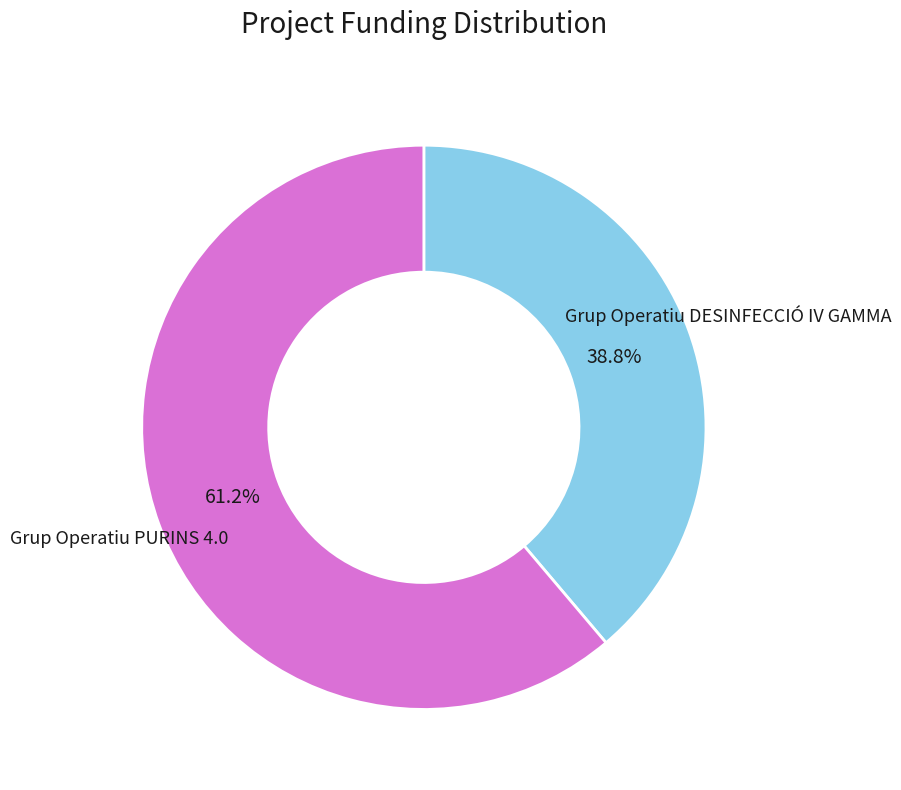

Is there any slice that represents more than half of the pie?

Yes